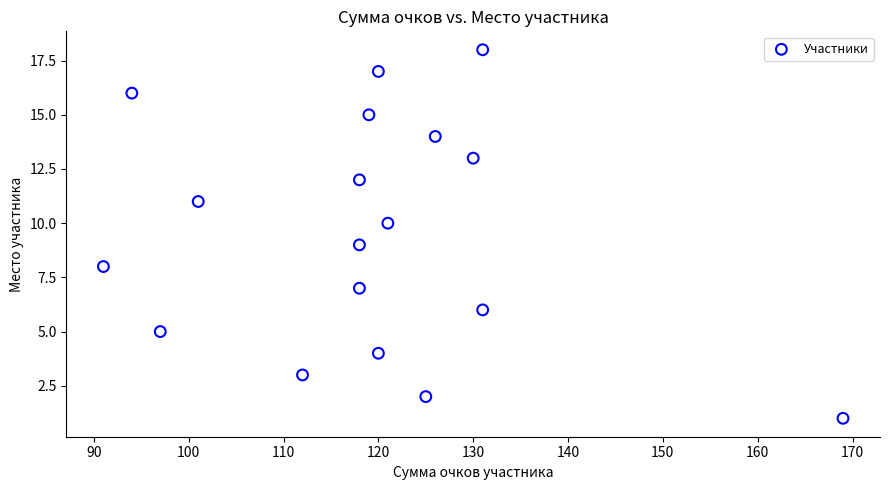

What is the range of Y values (max minus min)?

17